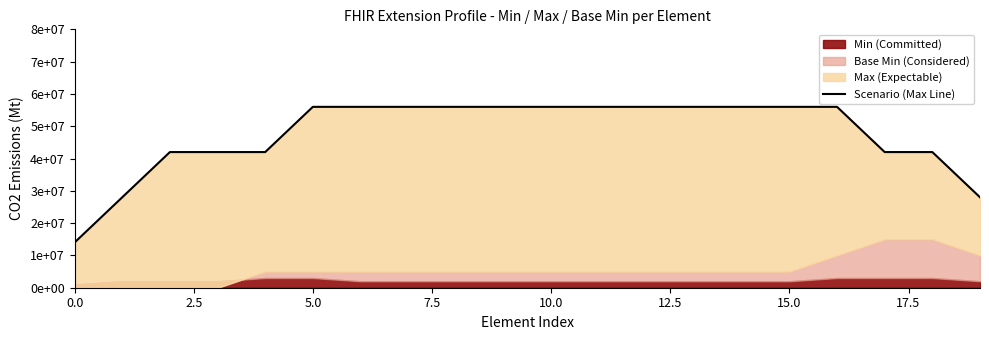

Count the values in the range 42000000 to 56000000.

17